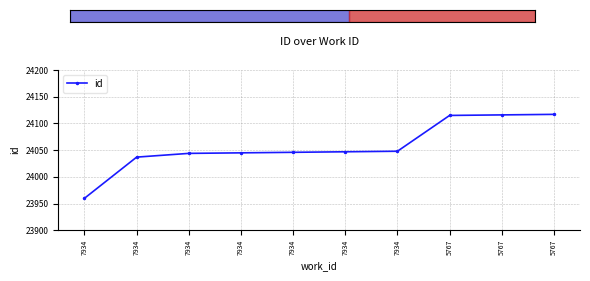

Which label corresponds to the largest value in the chart?

5767